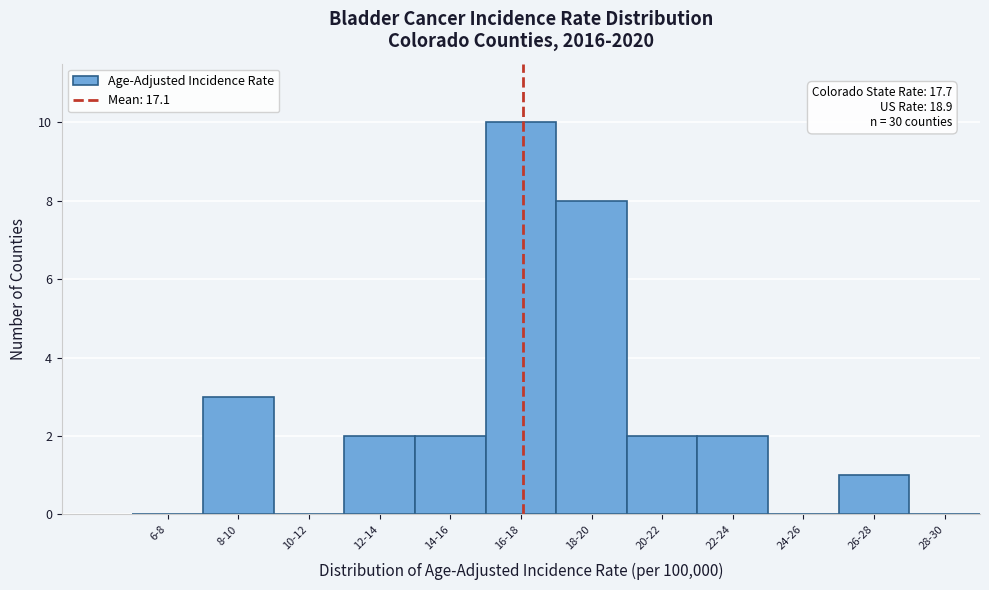

Reading left to right, list all the values displayed in this chart.

6-8=0	8-10=3	10-12=0	12-14=2	14-16=2	16-18=10	18-20=8	20-22=2	22-24=2	24-26=0	26-28=1	28-30=0